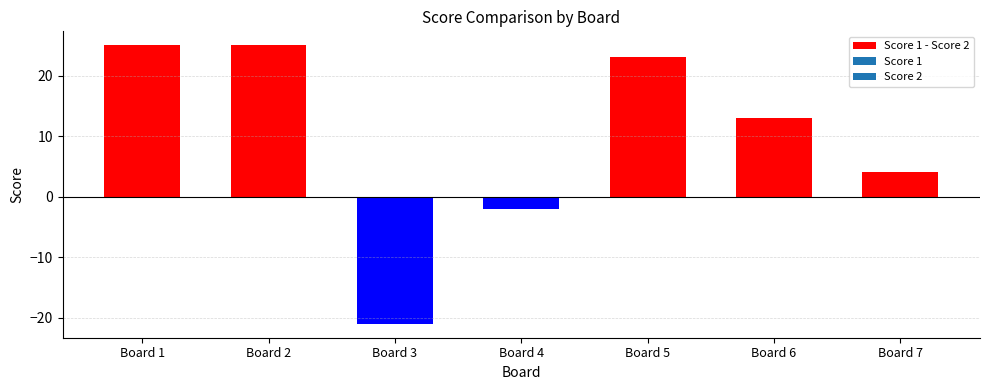

Which category has the lowest value across all series?

Board 3